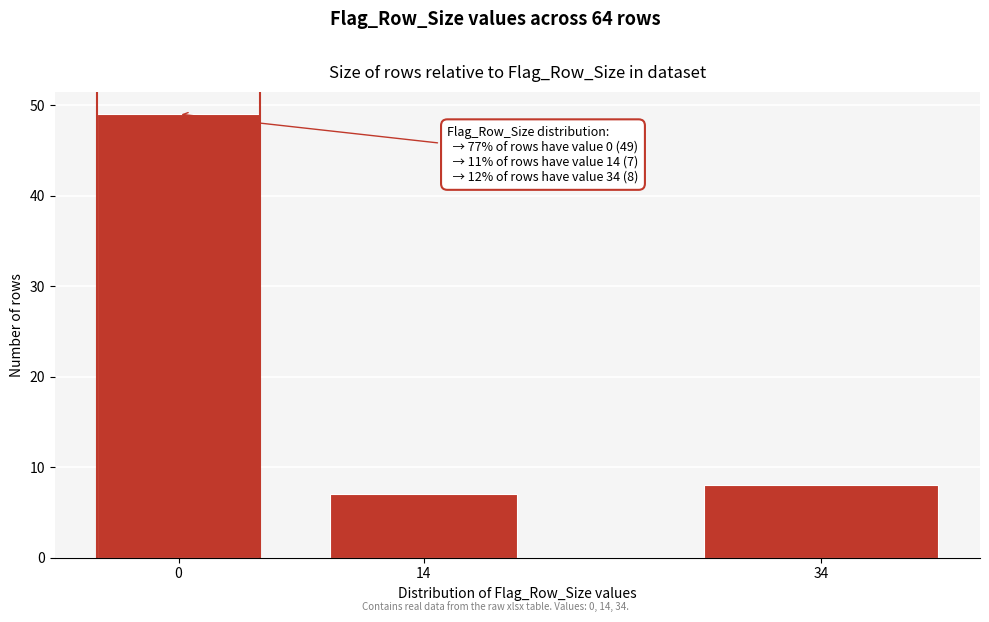

Reading right to left, what are all the values shown in this chart?

8	7	49